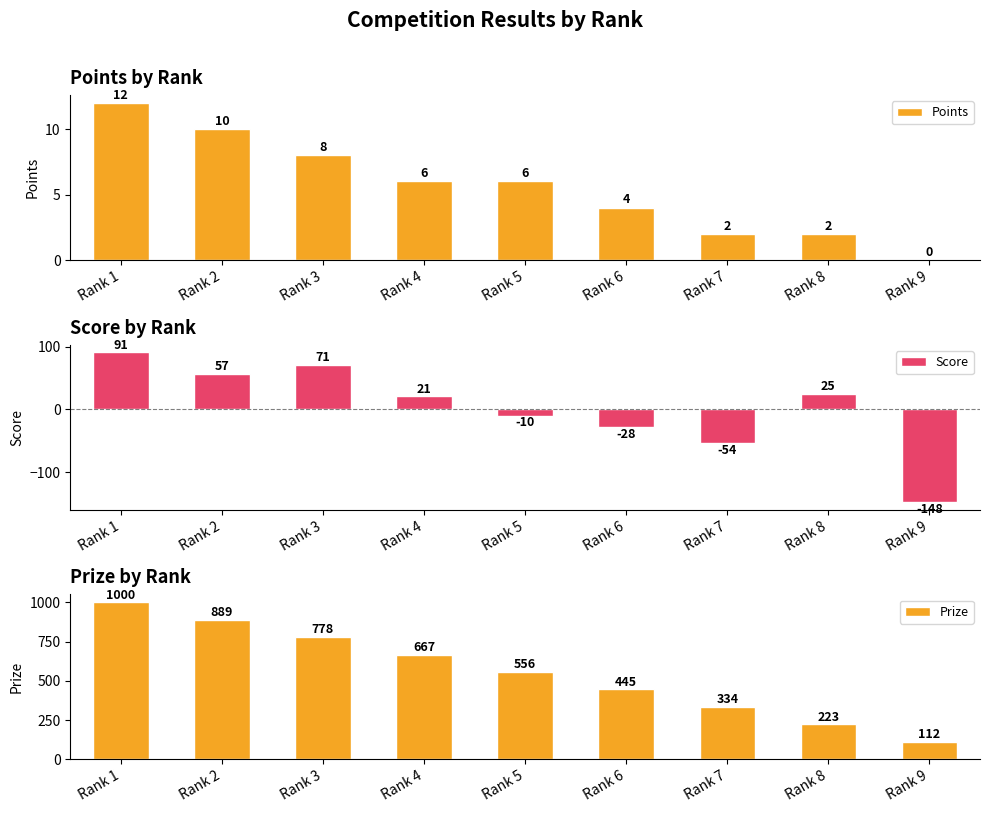

The Points series shows 14 at Rank 2. True or false?

False